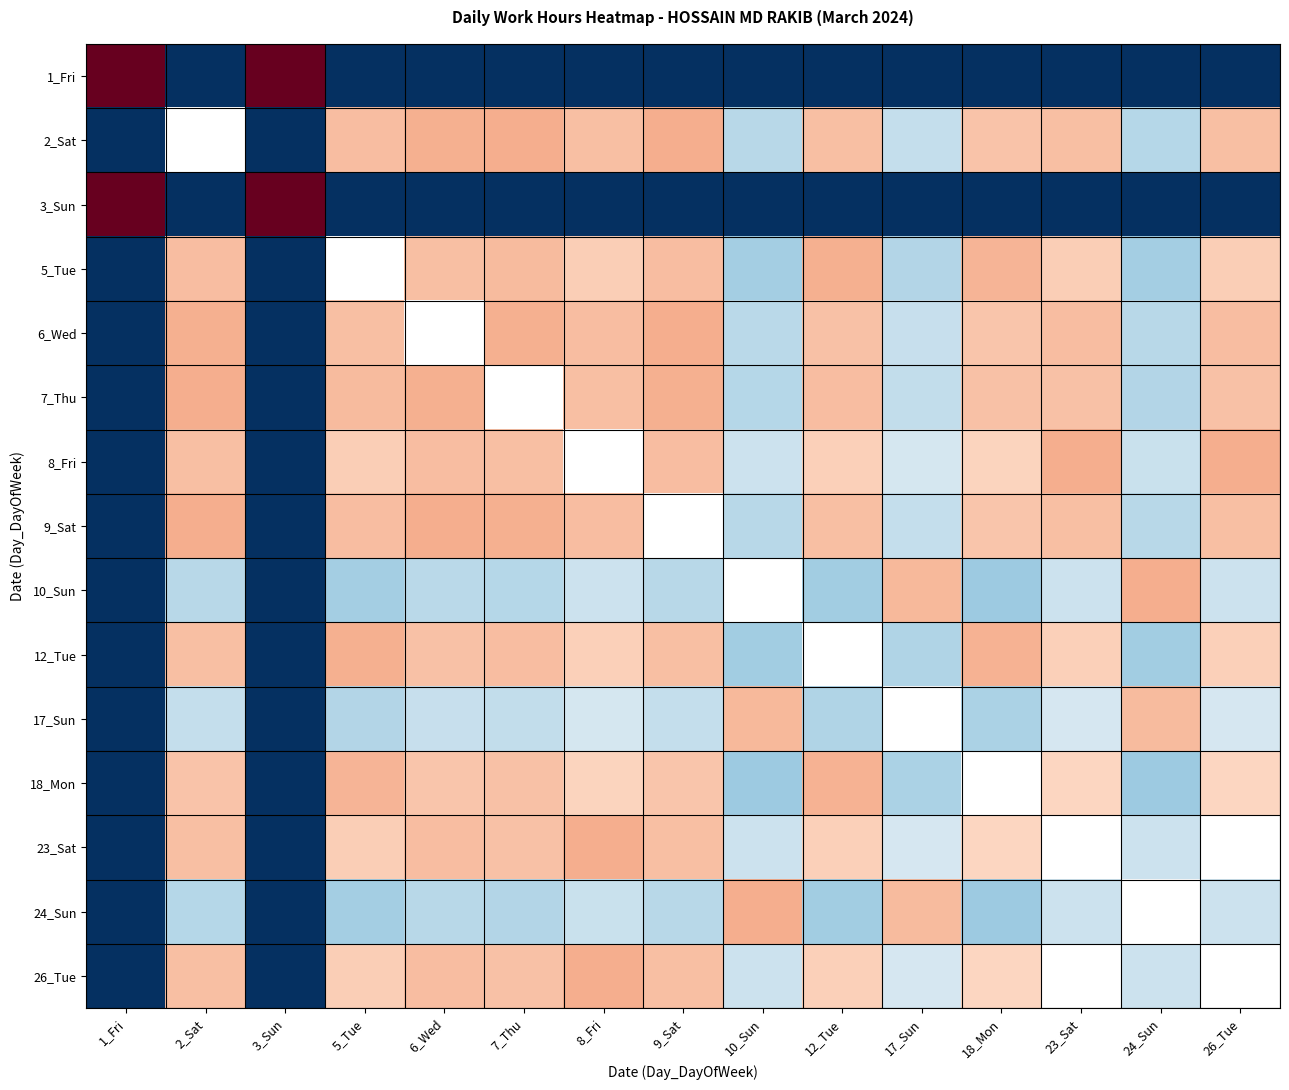

What is the greatest value displayed?

3.7